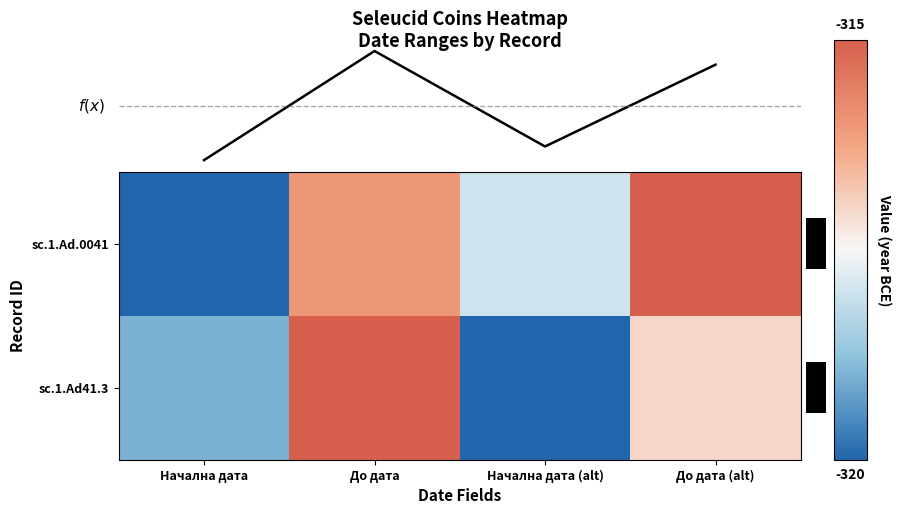

Count the sc.1.Ad.0041 values in the range -318 to -315.

3